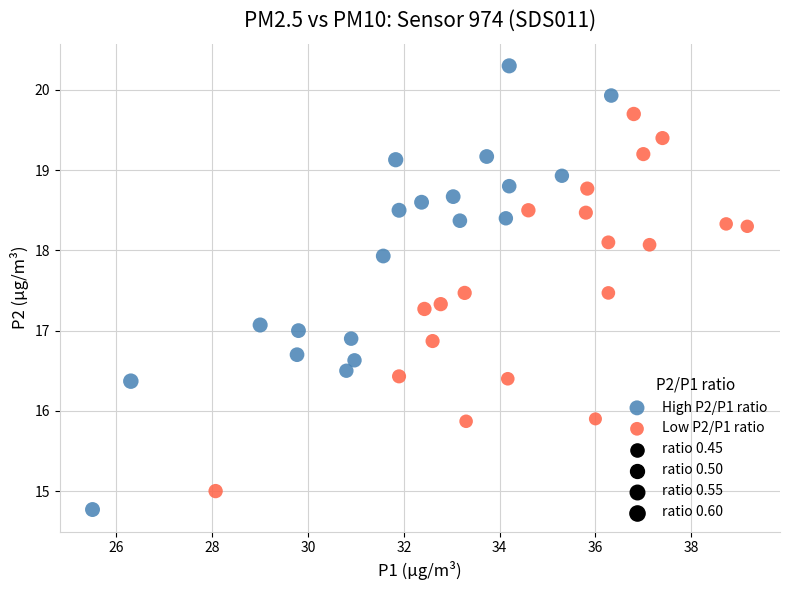

Which series reaches the maximum Y coordinate?

High P2/P1 ratio